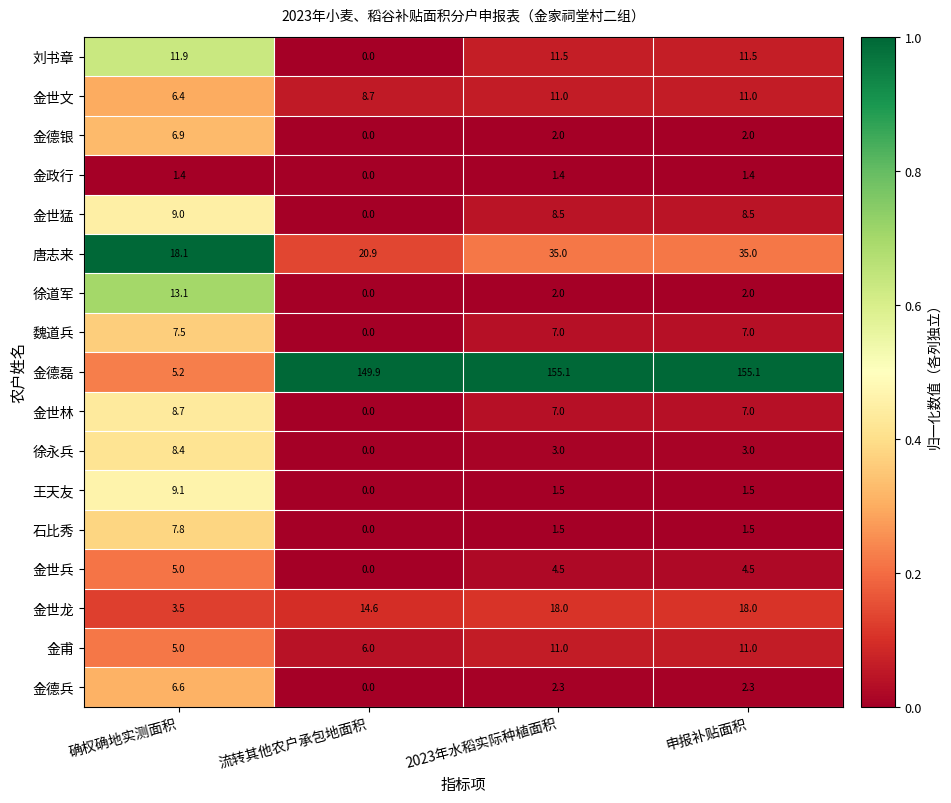

What is the maximum value shown in the chart?

155.1